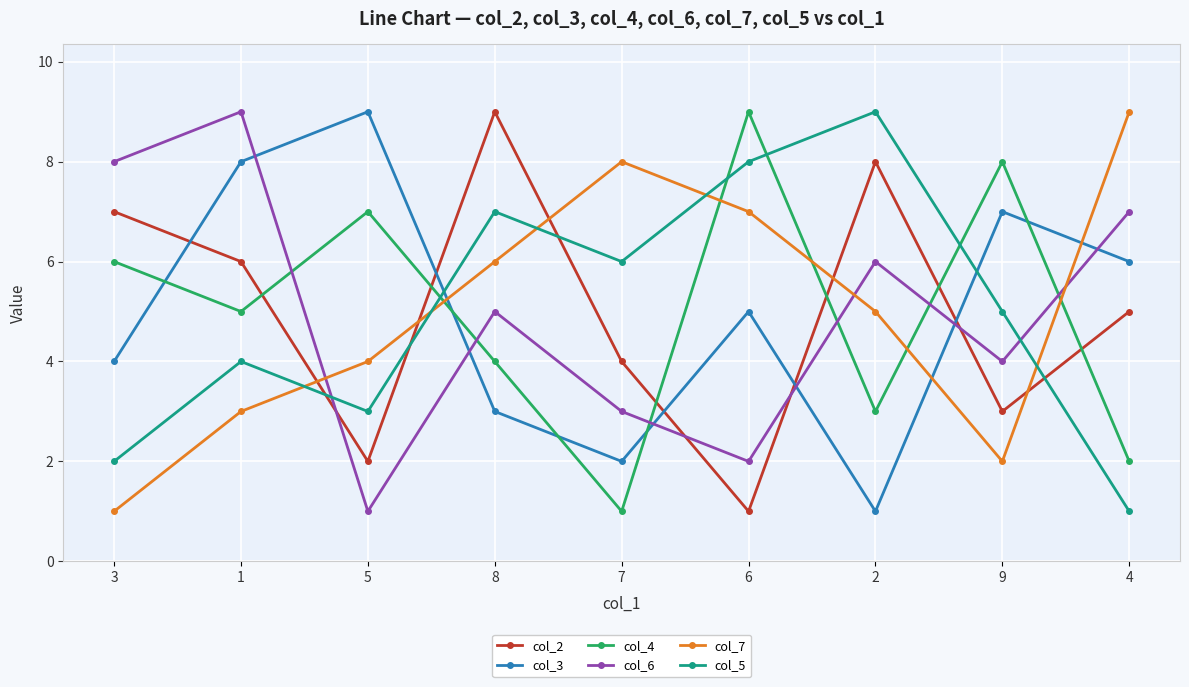

Reading right to left, list all the values displayed in this chart.

col_2: 4=5	9=3	2=8	6=1	7=4	8=9	5=2	1=6	3=7
col_3: 4=6	9=7	2=1	6=5	7=2	8=3	5=9	1=8	3=4
col_4: 4=2	9=8	2=3	6=9	7=1	8=4	5=7	1=5	3=6
col_6: 4=7	9=4	2=6	6=2	7=3	8=5	5=1	1=9	3=8
col_7: 4=9	9=2	2=5	6=7	7=8	8=6	5=4	1=3	3=1
col_5: 4=1	9=5	2=9	6=8	7=6	8=7	5=3	1=4	3=2